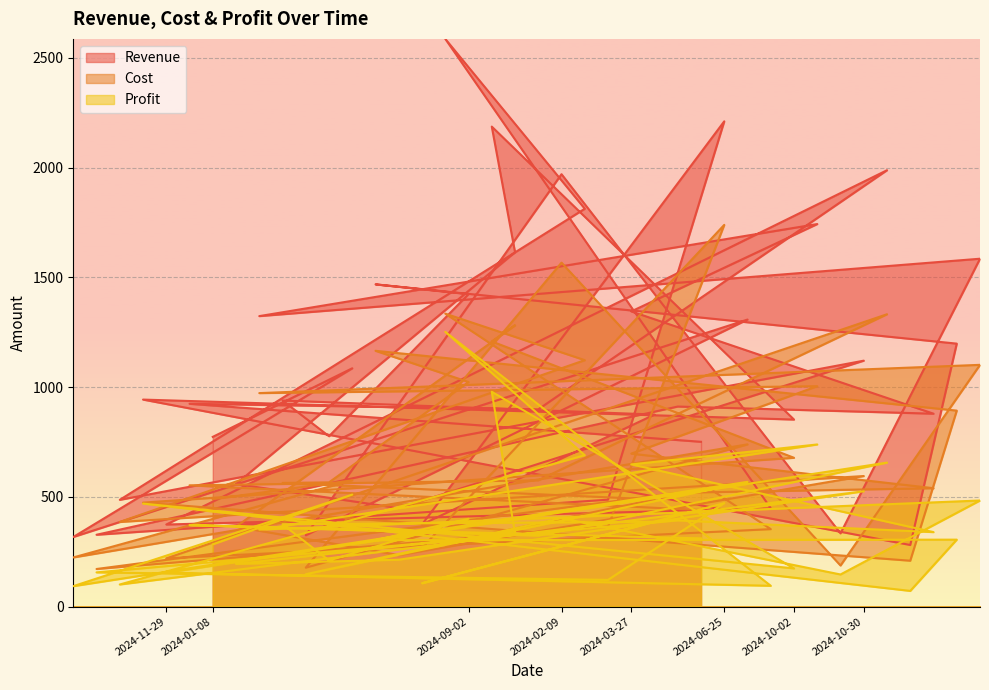

What is the sum of all Profit values?

14852.9